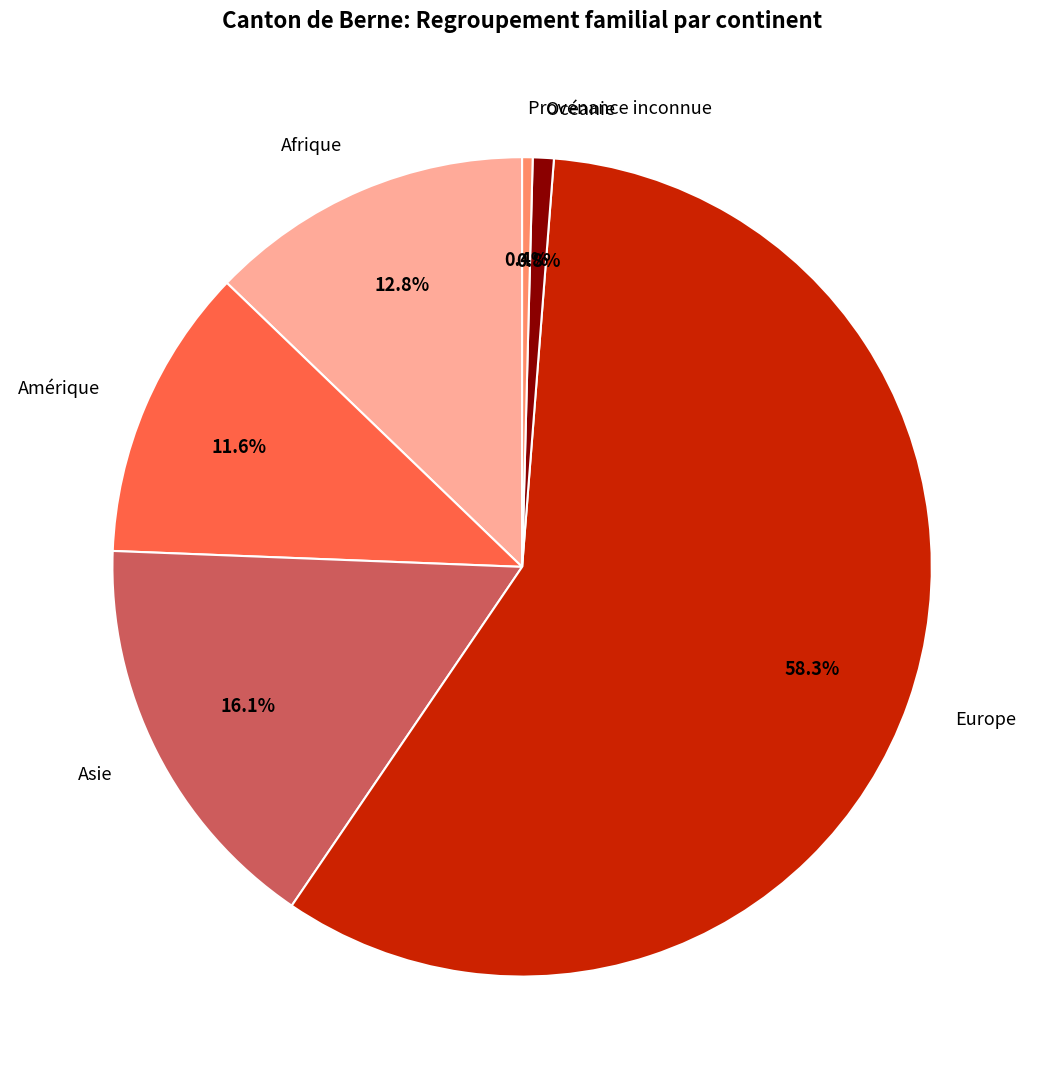

How many slices are in this pie chart?

6